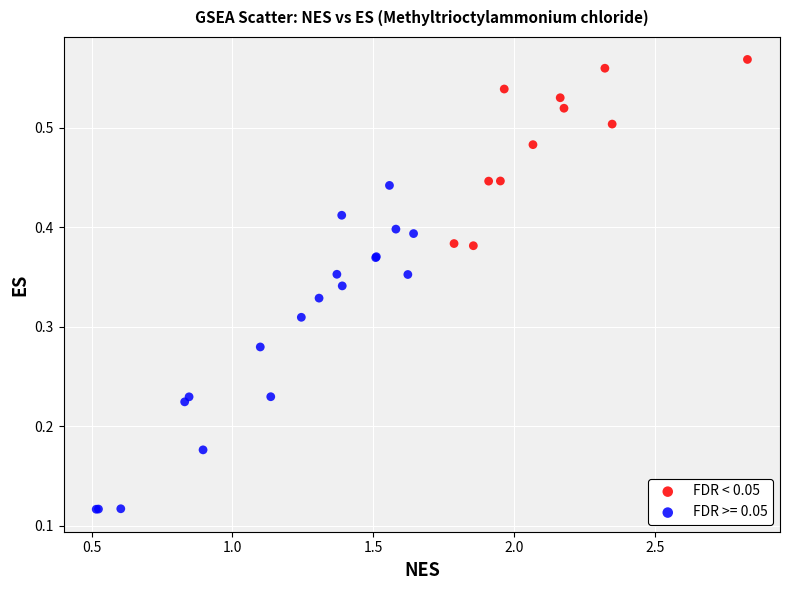

Which series contains the lowest Y value?

FDR >= 0.05